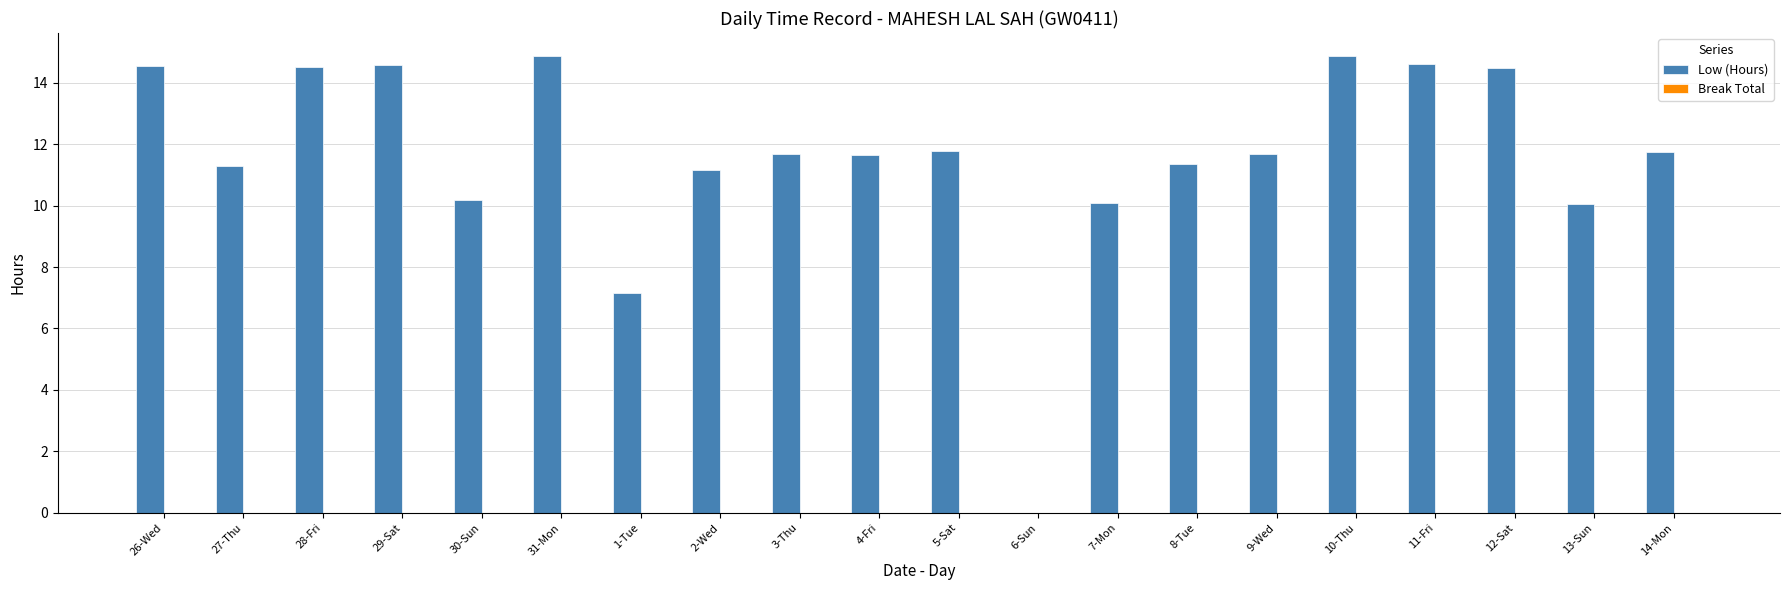

What is the sum of the values at 14-Mon and 26-Wed?

26.3